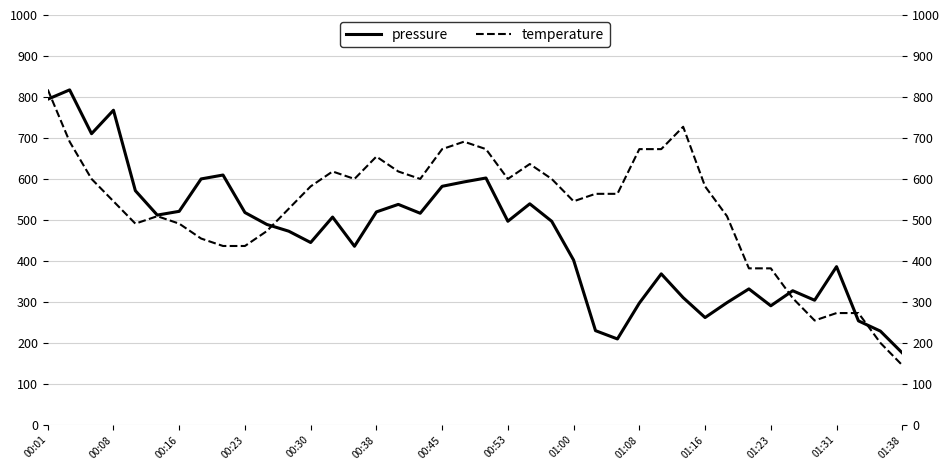

What is the difference between the maximum and minimum values in the temperature series?

672.7